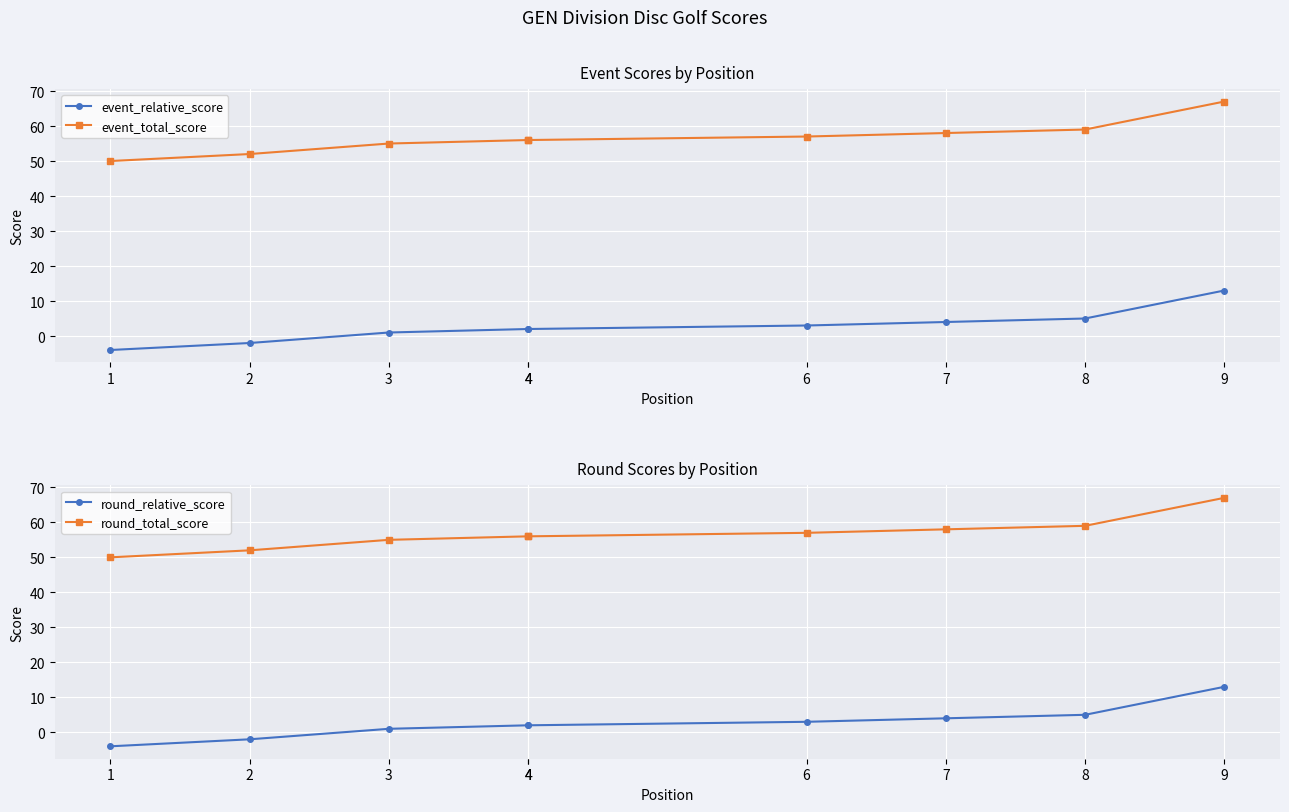

What are all the series names shown in the legend?

event_relative_score, event_total_score, round_relative_score, round_total_score